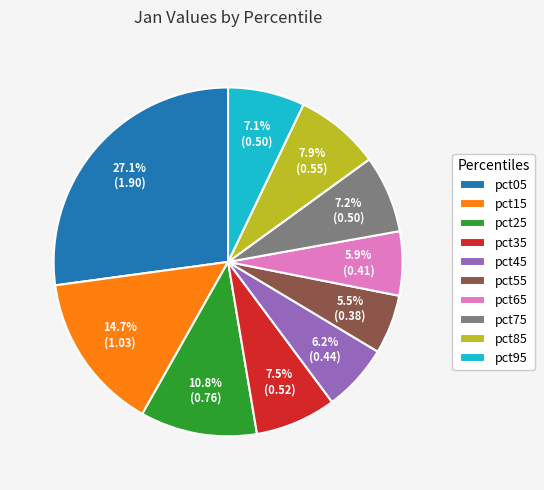

To the nearest percent, what is the difference between the largest and smallest slice percentages?

22%